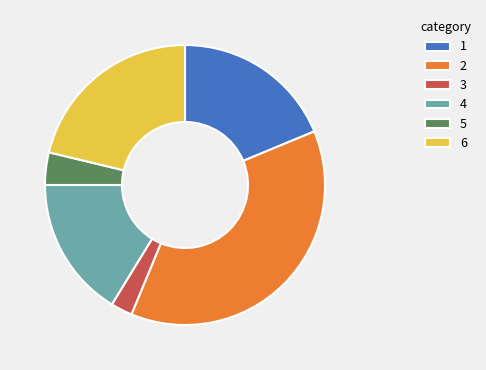

Is there a majority slice in this chart?

No